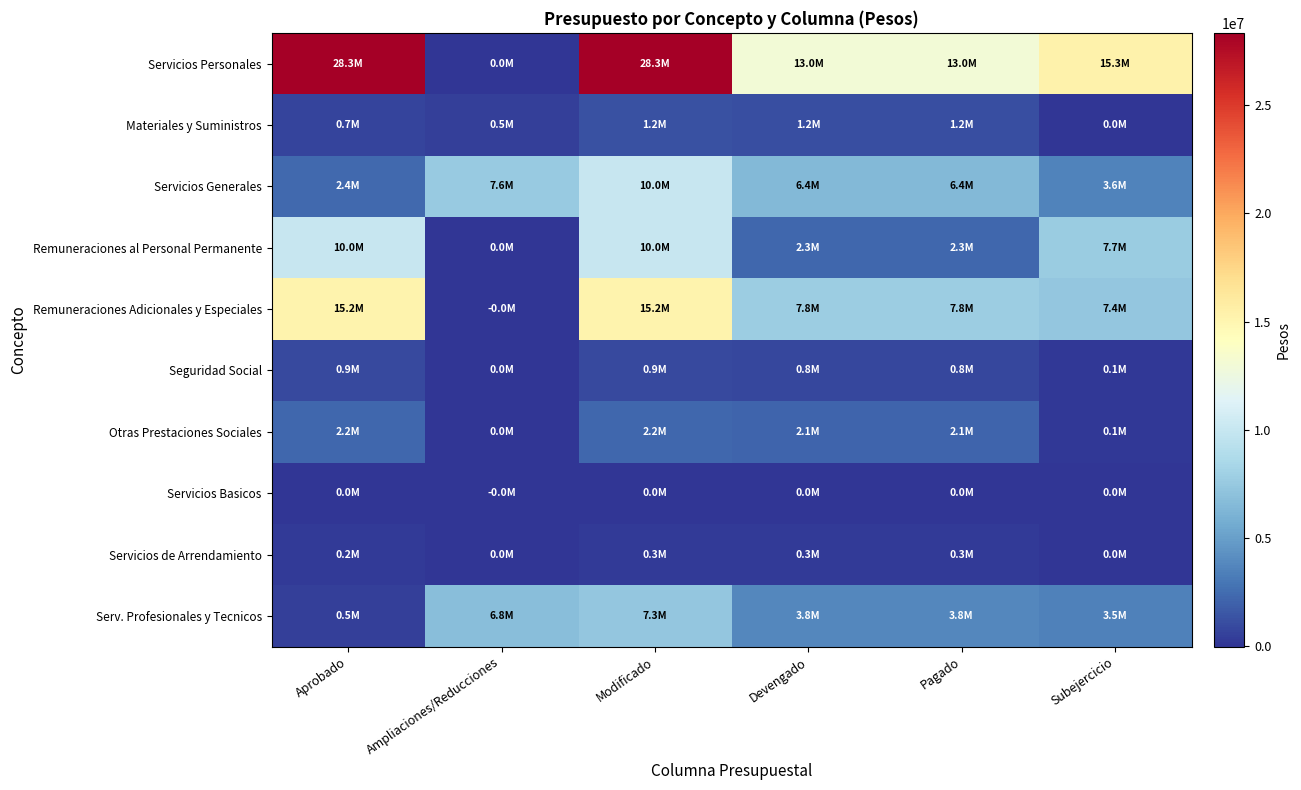

Reading left to right, extract all data points from this chart.

Servicios Personales: Aprobado=28341755	Ampliaciones/Reducciones=0	Modificado=28341755	Devengado=13005679	Pagado=13005679	Subejercicio=15336076
Materiales y Suministros: Aprobado=722177	Ampliaciones/Reducciones=510995	Modificado=1233172	Devengado=1193167	Pagado=1193167	Subejercicio=40005
Servicios Generales: Aprobado=2401592	Ampliaciones/Reducciones=7611939	Modificado=10013531	Devengado=6446111	Pagado=6446111	Subejercicio=3567420
Remuneraciones al Personal Permanente: Aprobado=10027904	Ampliaciones/Reducciones=0	Modificado=10027904	Devengado=2304465	Pagado=2304465	Subejercicio=7723439
Remuneraciones Adicionales y Especiales: Aprobado=15197745	Ampliaciones/Reducciones=-13991	Modificado=15183754	Devengado=7820216	Pagado=7820216	Subejercicio=7363538
Seguridad Social: Aprobado=889344	Ampliaciones/Reducciones=0	Modificado=889344	Devengado=779734	Pagado=779734	Subejercicio=109610
Otras Prestaciones Sociales: Aprobado=2226762	Ampliaciones/Reducciones=13991	Modificado=2240753	Devengado=2101264	Pagado=2101264	Subejercicio=139489
Servicios Basicos: Aprobado=33600	Ampliaciones/Reducciones=-18001	Modificado=15599	Devengado=9623	Pagado=9623	Subejercicio=5976
Servicios de Arrendamiento: Aprobado=210000	Ampliaciones/Reducciones=43434	Modificado=253434	Devengado=253434	Pagado=253434	Subejercicio=0
Serv. Profesionales y Tecnicos: Aprobado=491000	Ampliaciones/Reducciones=6808359	Modificado=7299359	Devengado=3843729	Pagado=3843729	Subejercicio=3455630